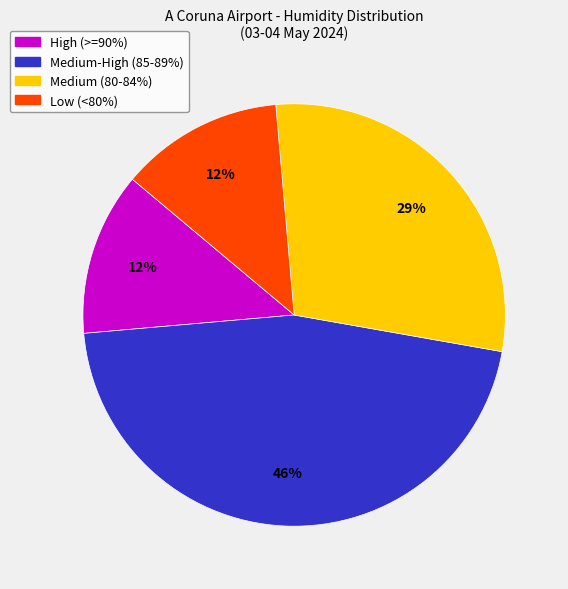

Is there a majority slice in this chart?

No